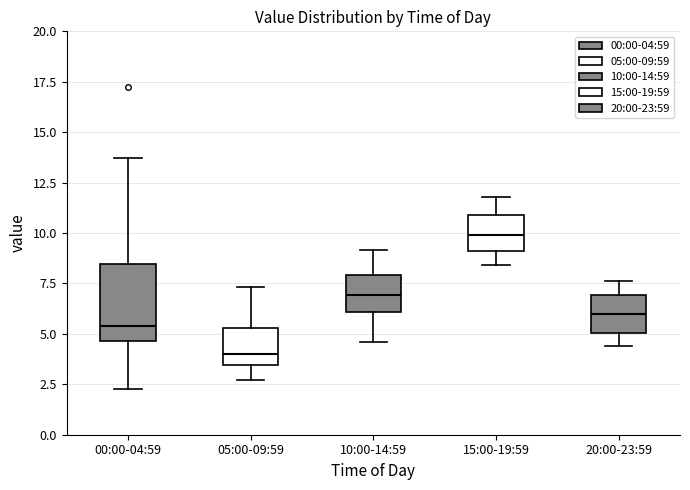

Which box is the tallest, from its lower edge to its upper edge?

00:00-04:59